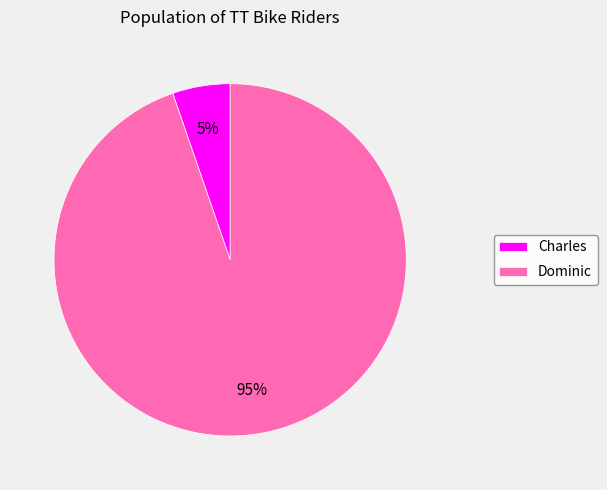

What is the largest slice in the pie chart?

Dominic